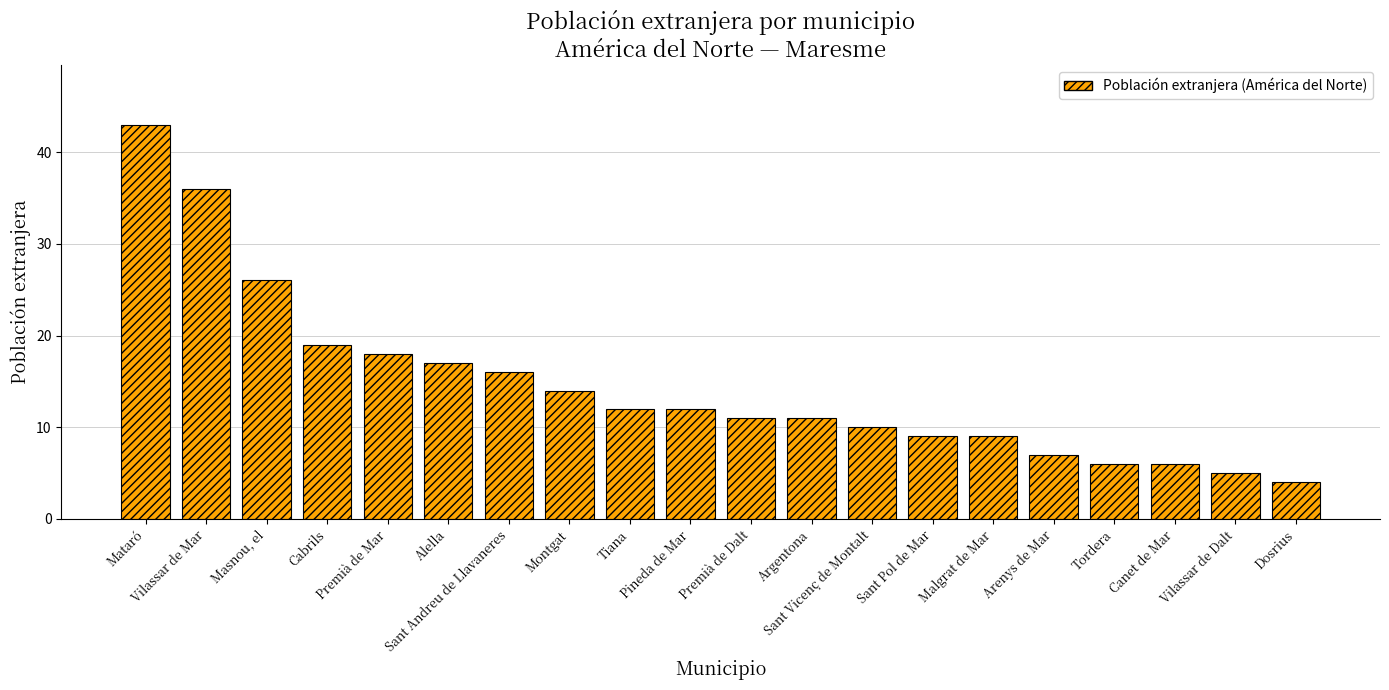

Reading right to left, transcribe all the data shown in this chart.

Dosrius=4	Vilassar de Dalt=5	Canet de Mar=6	Tordera=6	Arenys de Mar=7	Malgrat de Mar=9	Sant Pol de Mar=9	Sant Vicenç de Montalt=10	Argentona=11	Premià de Dalt=11	Pineda de Mar=12	Tiana=12	Montgat=14	Sant Andreu de Llavaneres=16	Alella=17	Premià de Mar=18	Cabrils=19	Masnou, el=26	Vilassar de Mar=36	Mataró=43